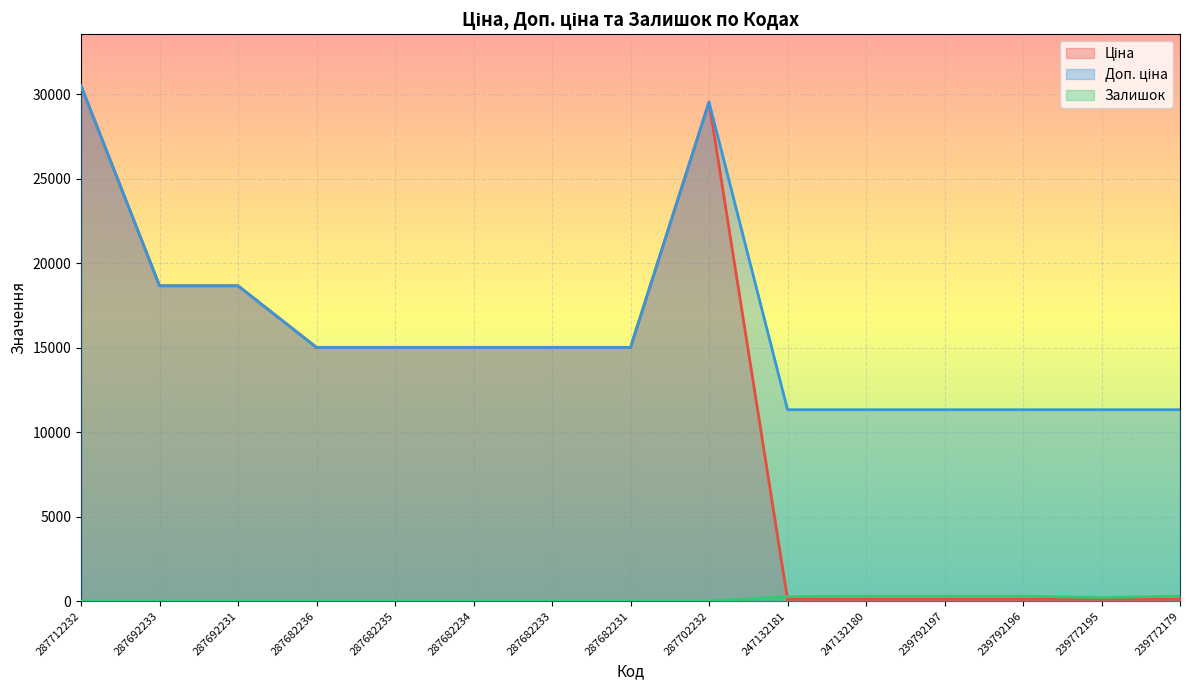

How many lines are shown in the chart?

3